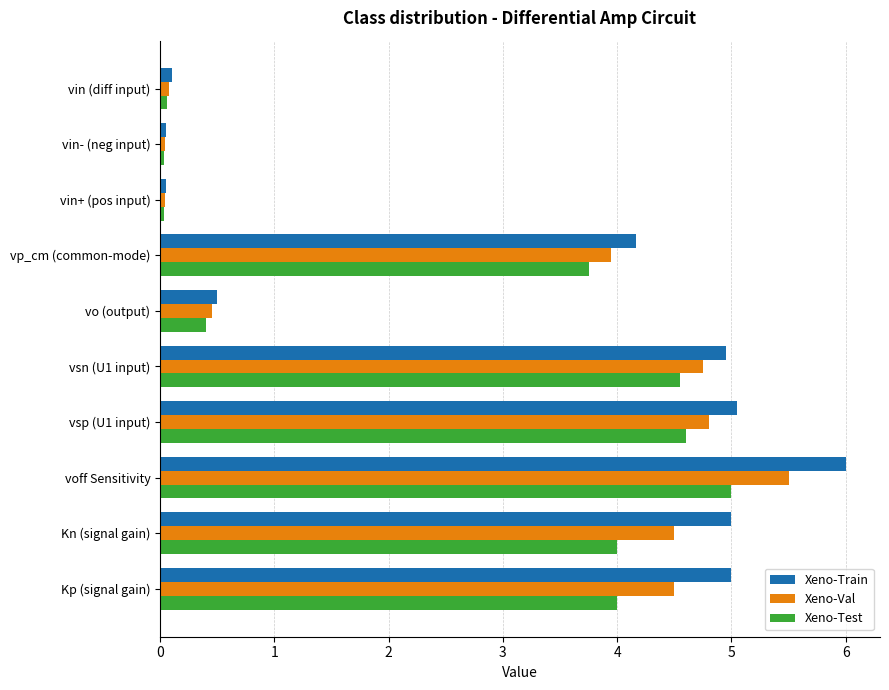

What is the difference between the maximum and minimum values in the Xeno-Test series?

5.0